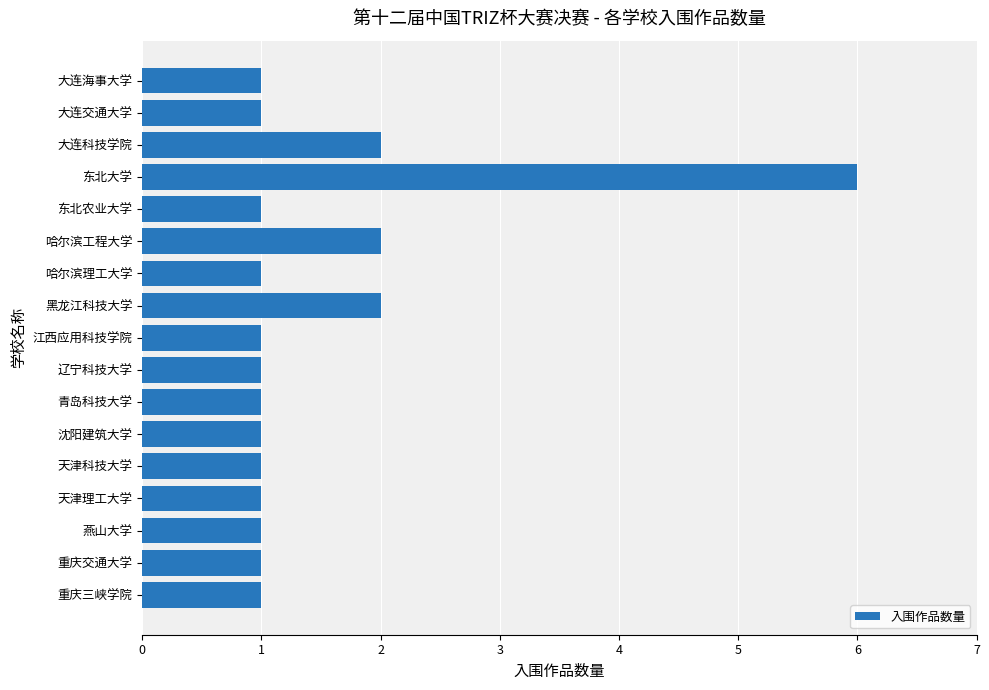

Count the number of data series in this chart.

1